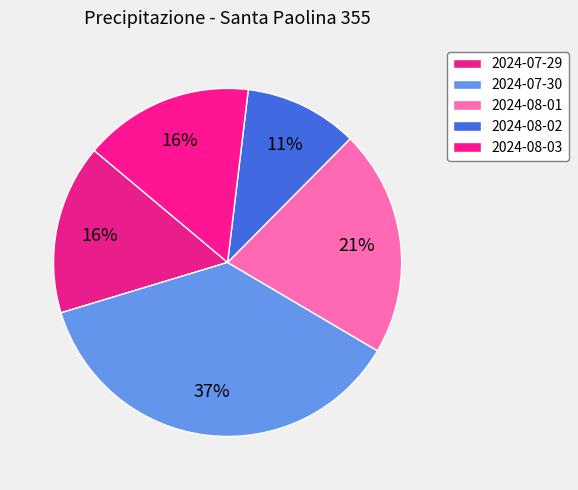

How many slices are in this pie chart?

5